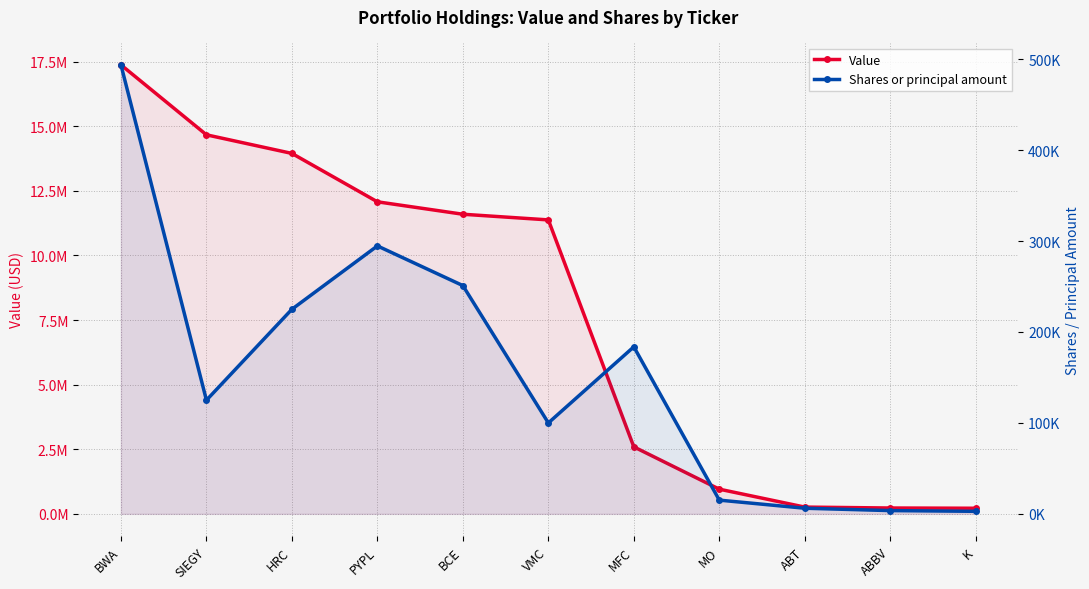

What is the approximate value of Shares or principal amount at VMC?

100000